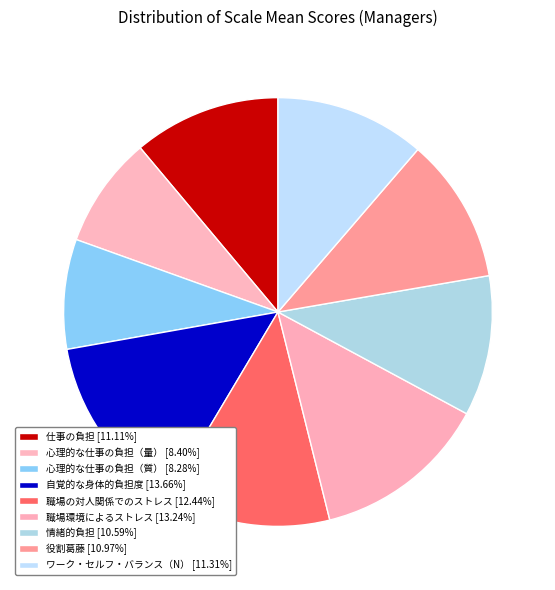

How many slices are in this pie chart?

9